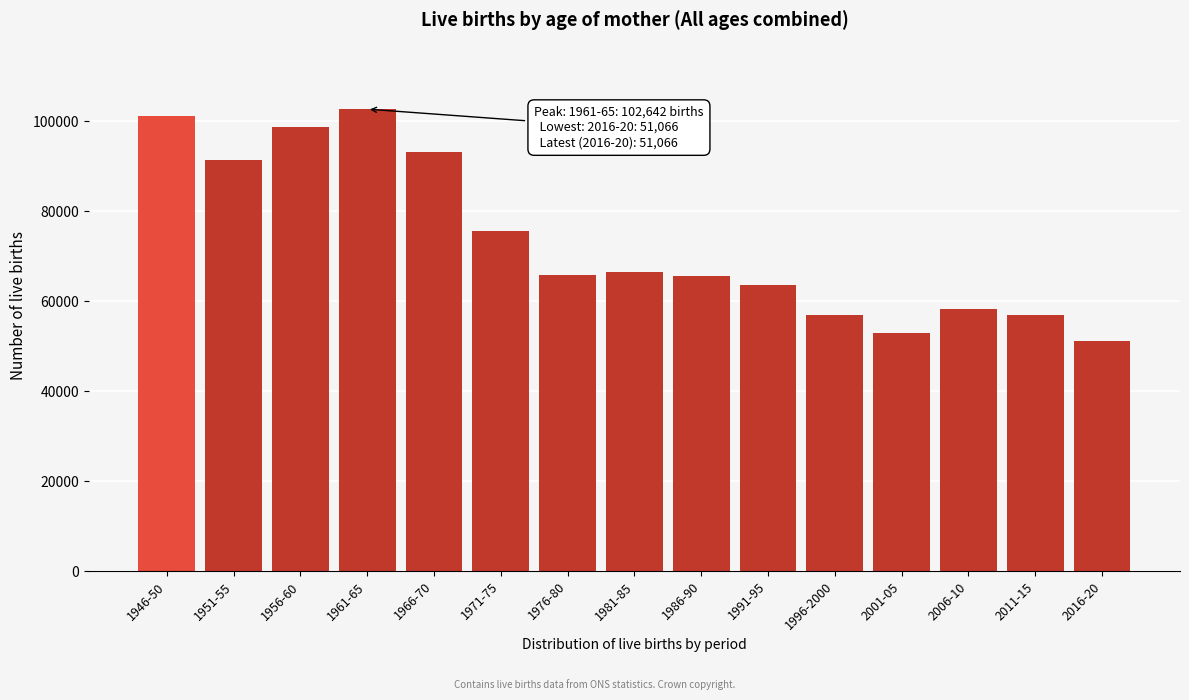

Which has a higher value, 1991-95 or 1981-85?

1981-85